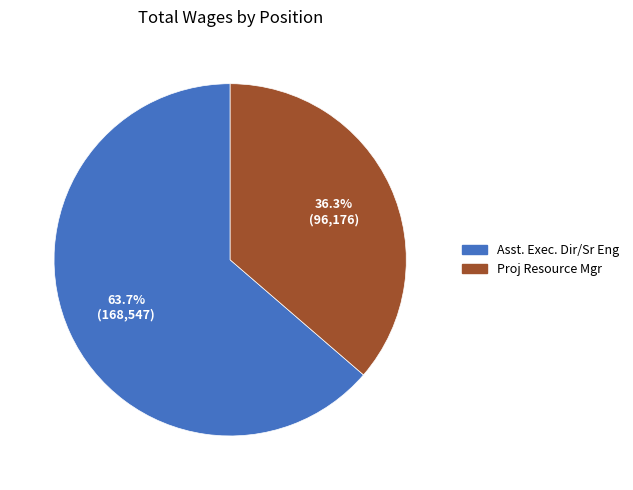

Which category has the biggest portion of the pie?

Asst. Exec. Dir/Sr Eng